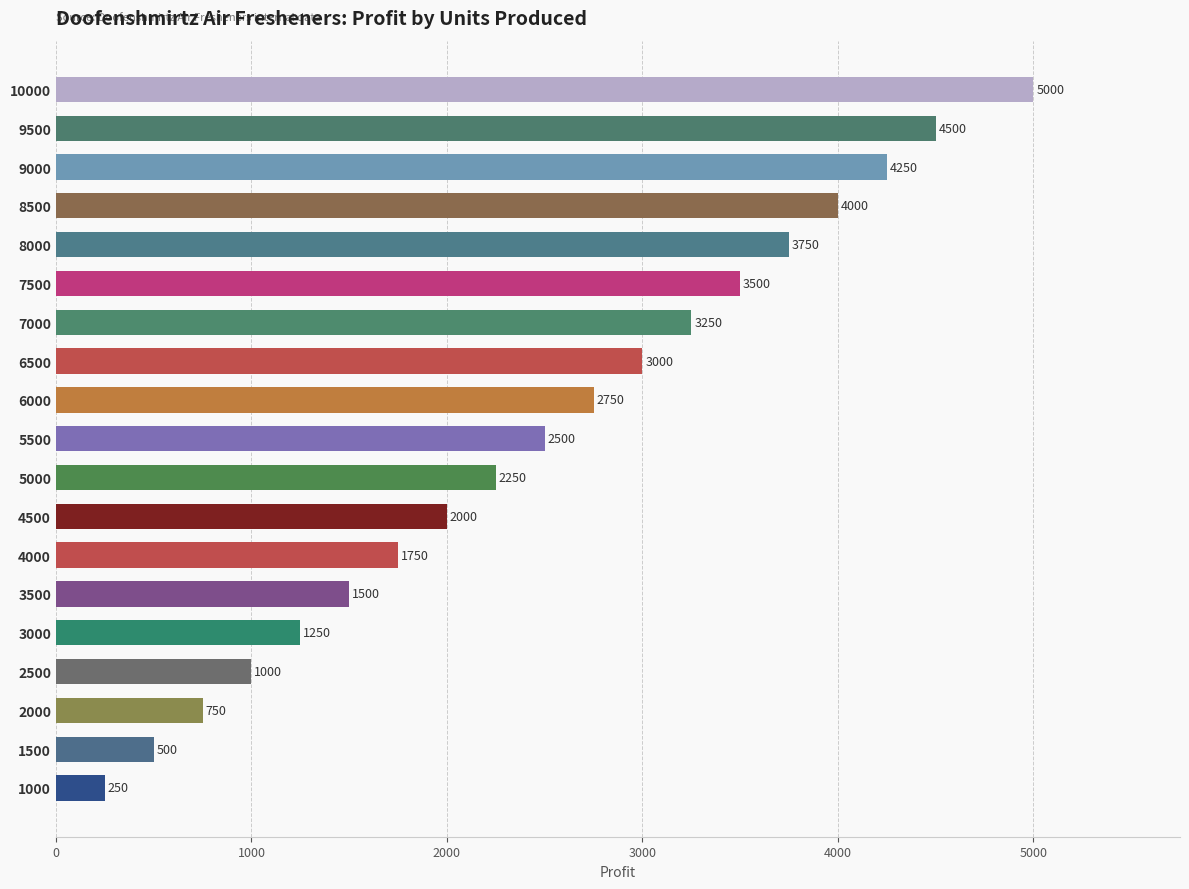

Rank the categories by value from highest to lowest.

10000, 9500, 9000, 8500, 8000, 7500, 7000, 6500, 6000, 5500, 5000, 4500, 4000, 3500, 3000, 2500, 2000, 1500, 1000